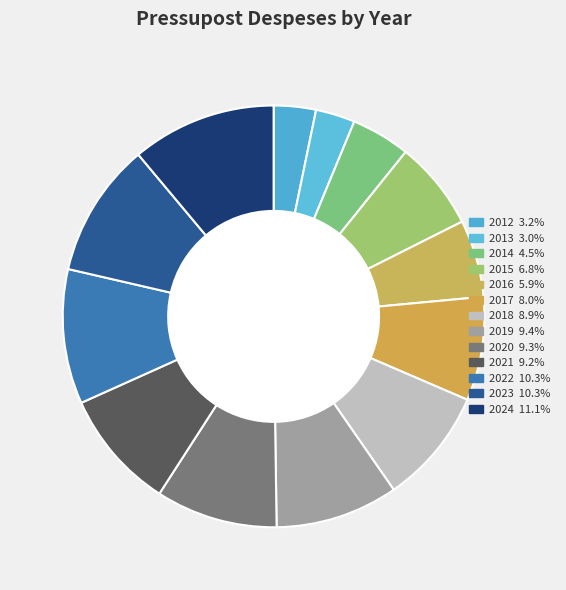

Is it true that 2017 is 8% of the pie?

True